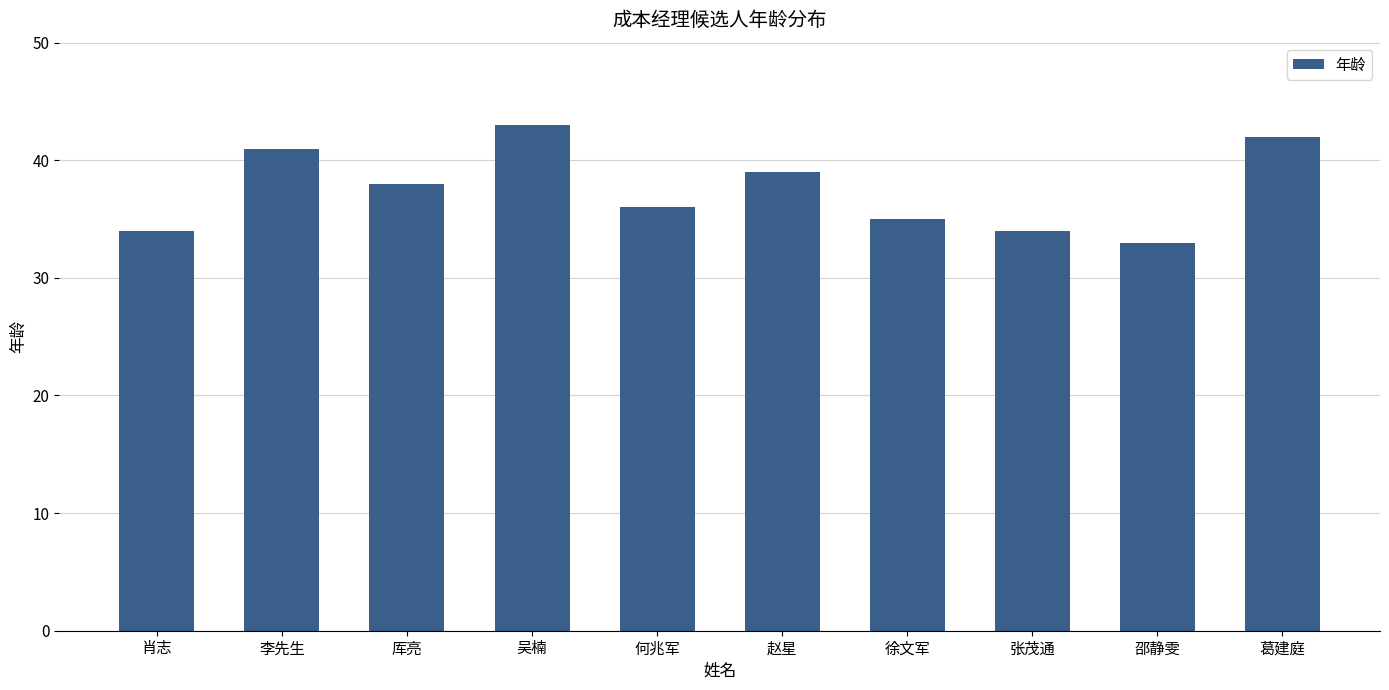

What is the ratio of the value at 吴楠 to the value at 厍亮?

1.1